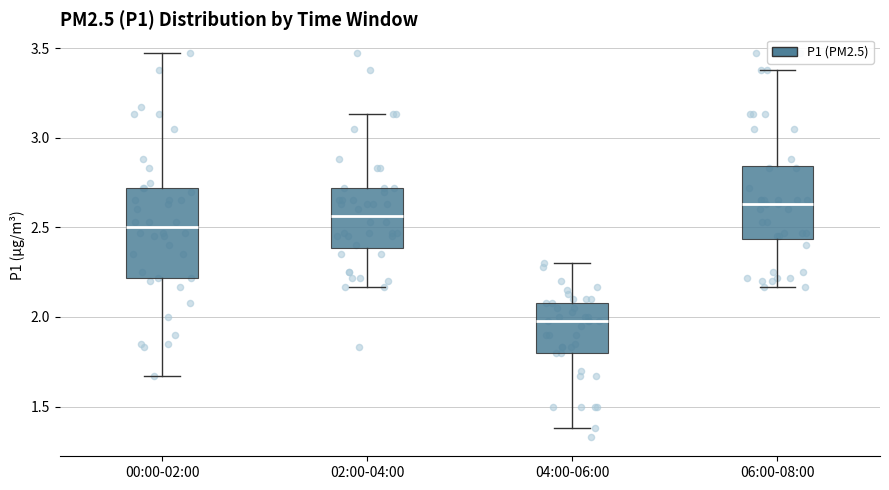

Reading left to right, transcribe this box plot: for each box, give where its median line is, the range the box spans, and where its two whiskers end, as read against the y-axis. The values are not printed on the chart, so give them approximately, as read against the axis.

00:00-02:00: median 2.50, box 2.20 to 2.70, whiskers 1.65 to 3.45
02:00-04:00: median 2.55, box 2.40 to 2.70, whiskers 2.15 to 3.15
04:00-06:00: median 2.00, box 1.80 to 2.10, whiskers 1.40 to 2.30
06:00-08:00: median 2.65, box 2.45 to 2.85, whiskers 2.15 to 3.40